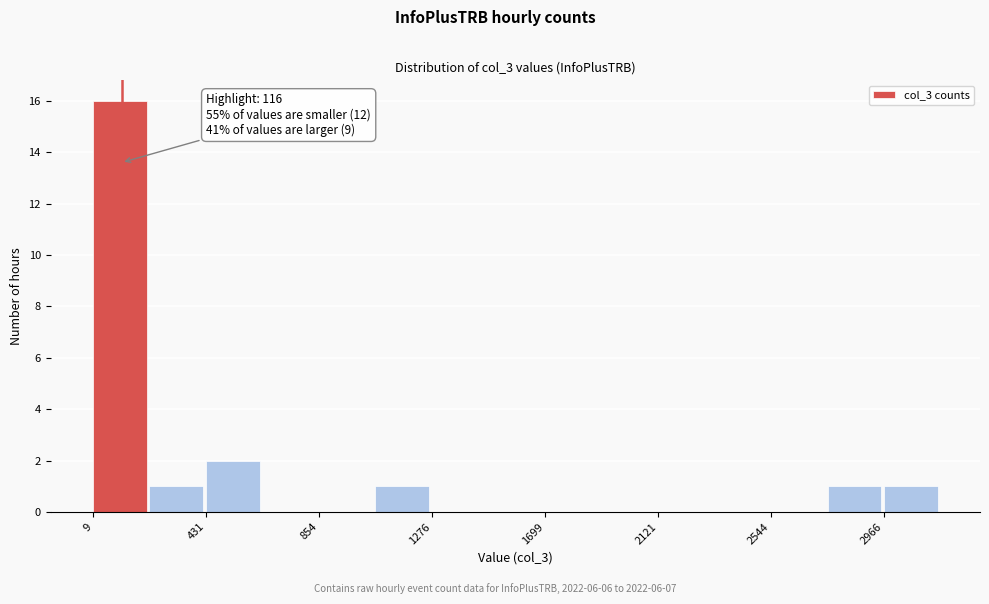

Which range on the x-axis has the tallest bar?

0 to 200